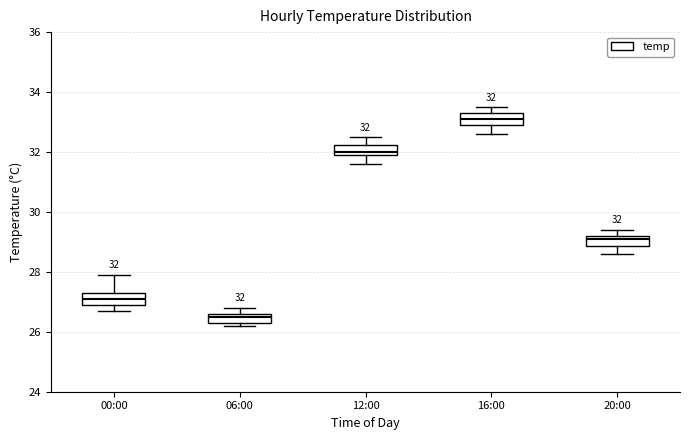

Which box's median line is the highest?

16:00